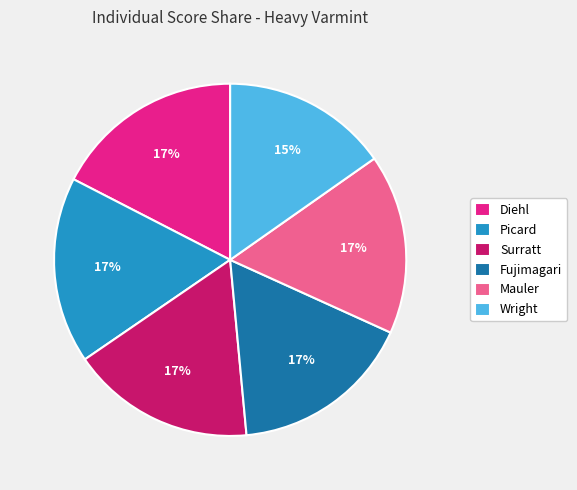

Is the sum of Mauler and Wright greater than half?

No